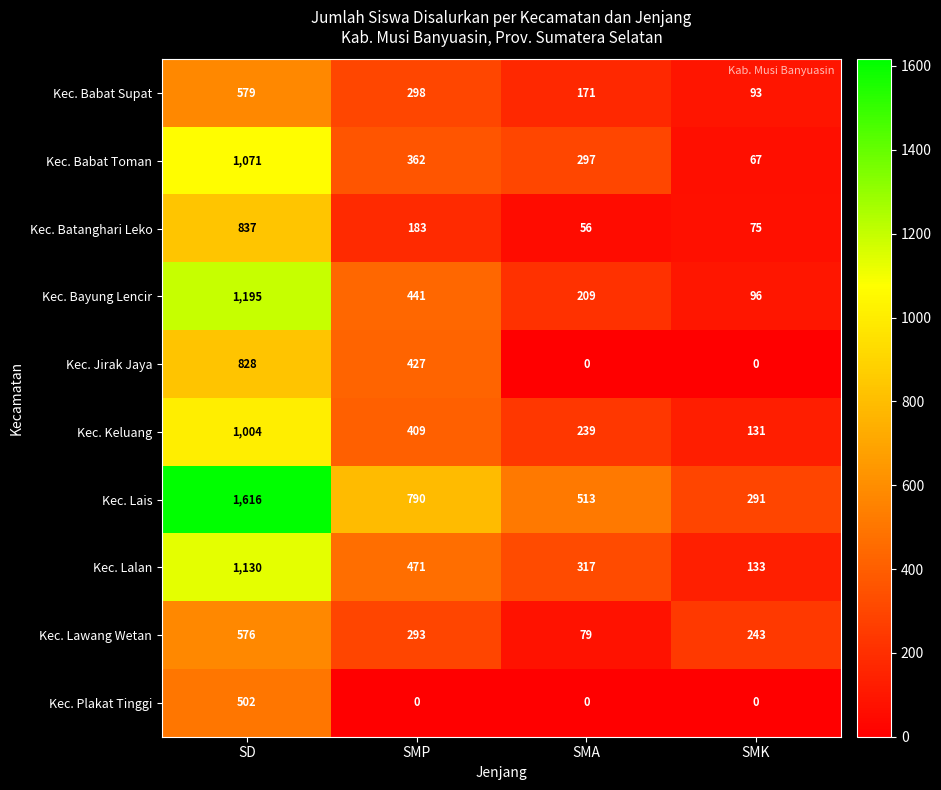

What is the difference between the maximum and minimum values in the Kec. Batanghari Leko series?

781